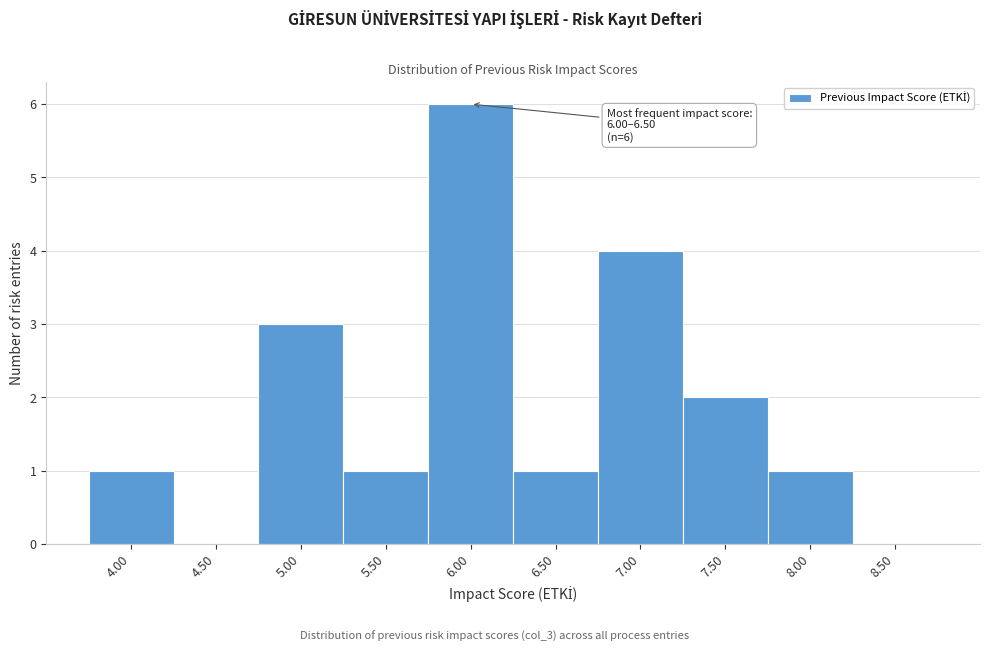

Reading left to right, transcribe all the data shown in this chart.

4.00=1	4.50=0	5.00=3	5.50=1	6.00=6	6.50=1	7.00=4	7.50=2	8.00=1	8.50=0